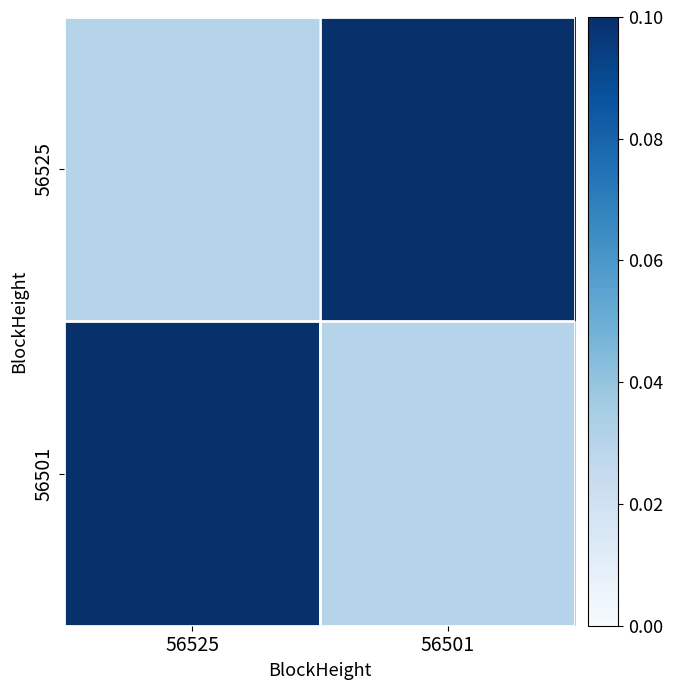

What is the spread (max minus min) of values at 56501?

0.1